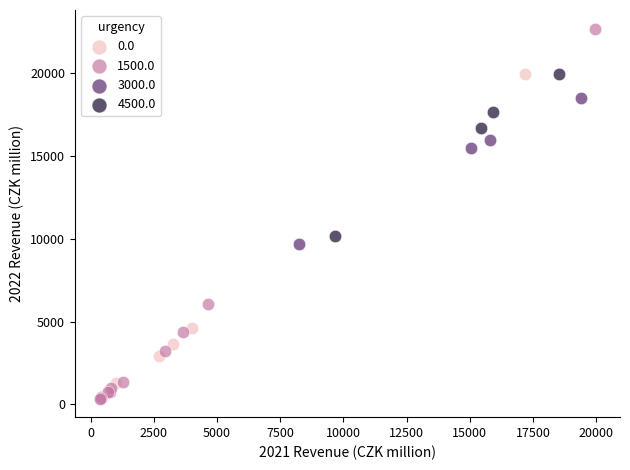

Which series has the largest Y range (max minus min)?

1500.0